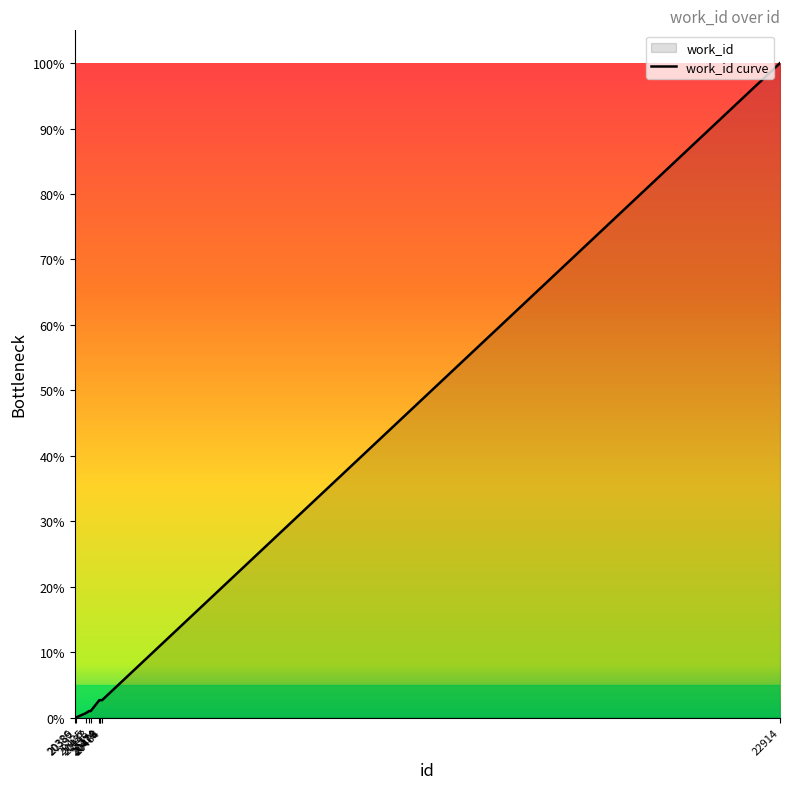

How many series are shown in this chart?

1